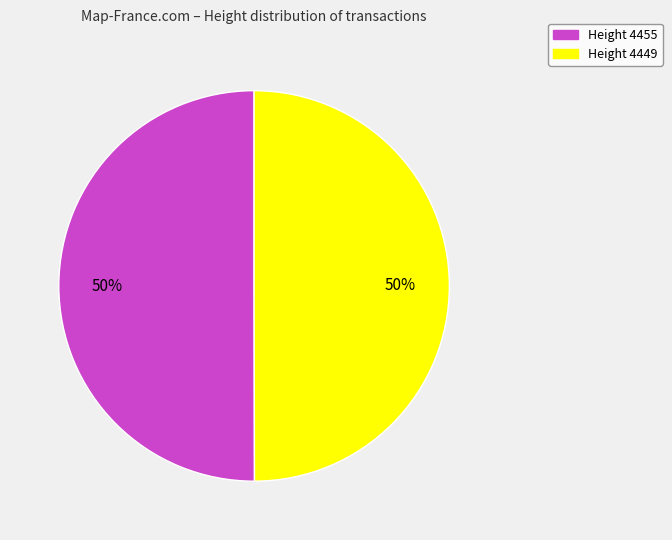

What percentage is the Height 4455 slice, to the nearest percent?

50%